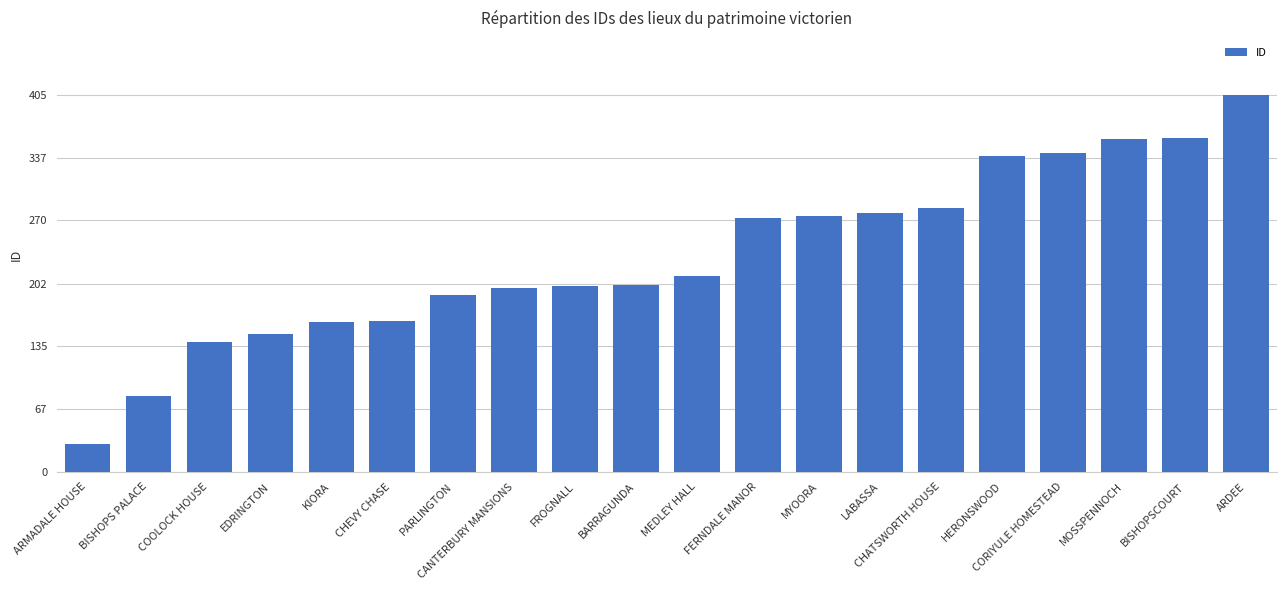

True or false: the data shows 161 at KIORA.

True